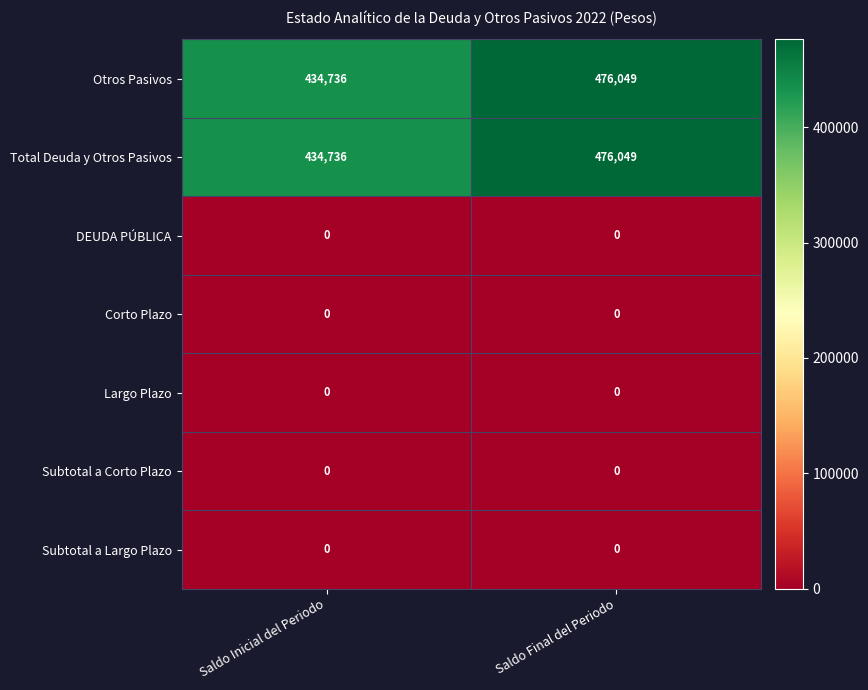

True or false: DEUDA PÚBLICA has a value of 0 at Saldo Inicial del Periodo.

True